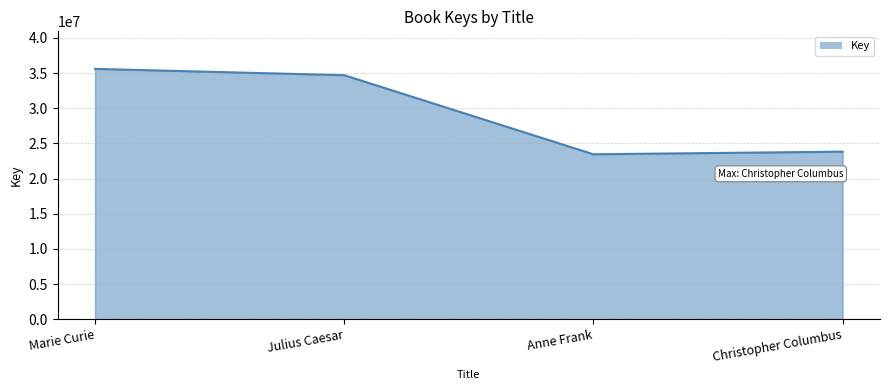

What is the ratio of the value at Marie Curie to the value at Christopher Columbus?

1.5